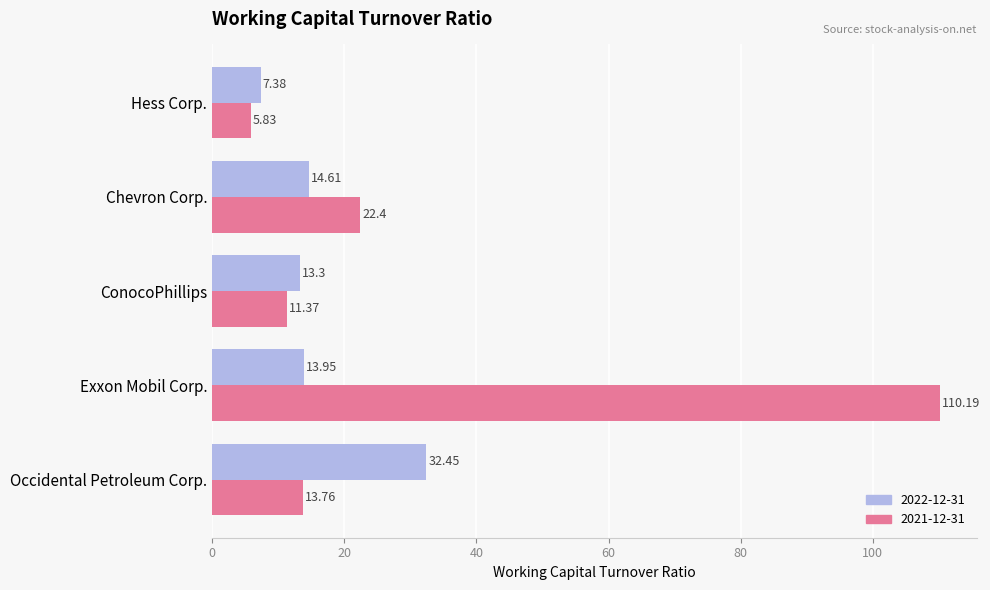

True or false: 2021-12-31 has a value of 36.1 at Chevron Corp..

False